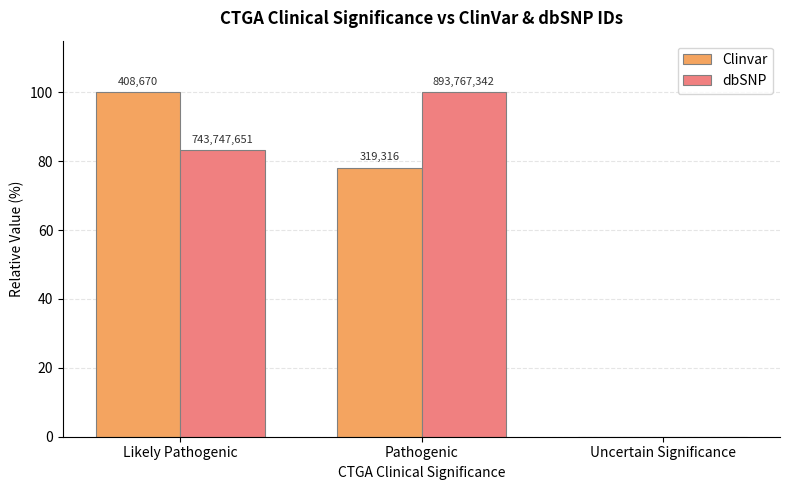

Where does the dbSNP series first go above 83?

Likely Pathogenic